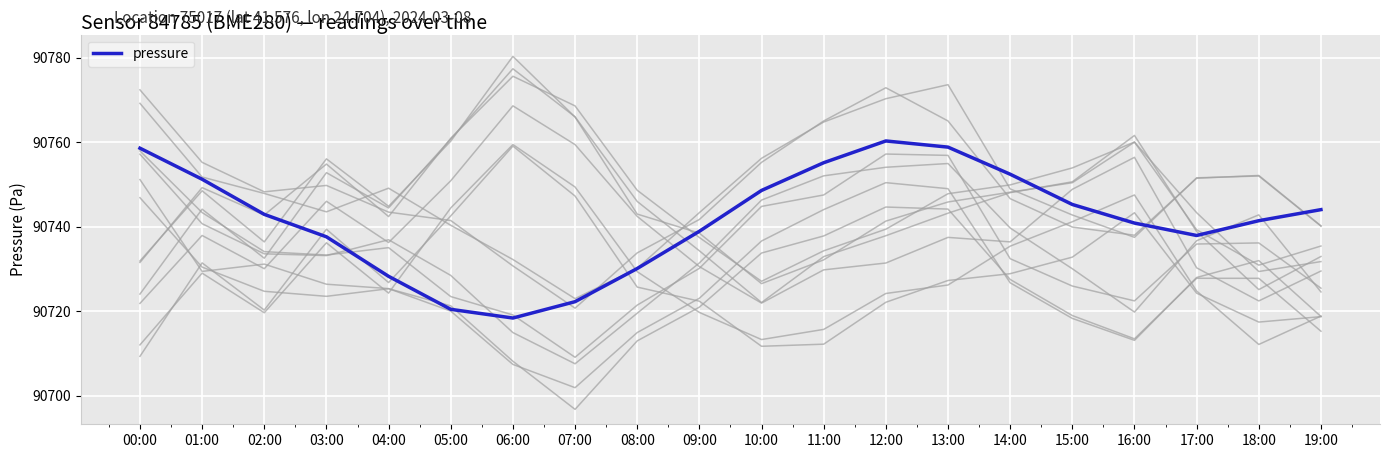

Where is the data nearest to the value 90739?

09:00